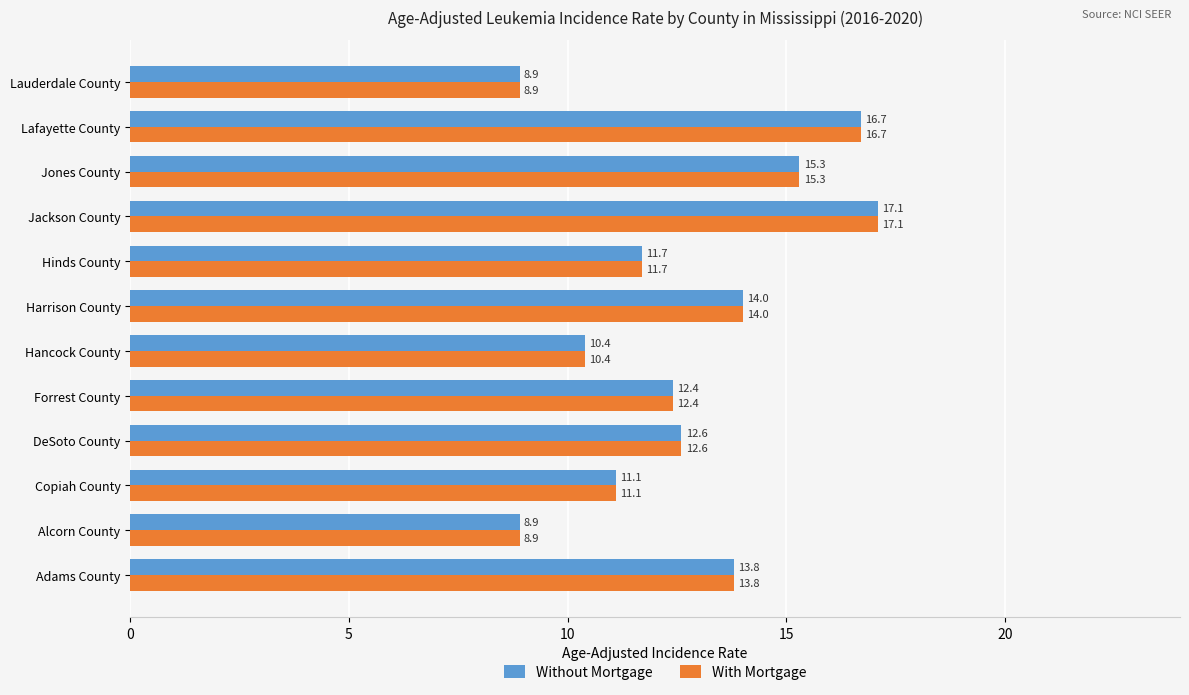

Which category has the highest value across all series?

Jackson County